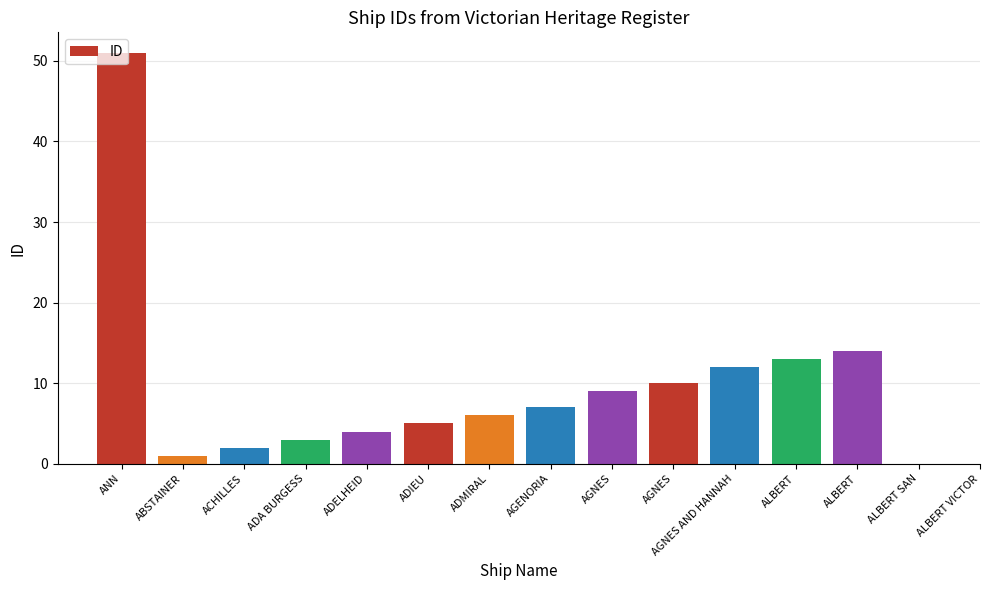

How many data points are less than 8?

7